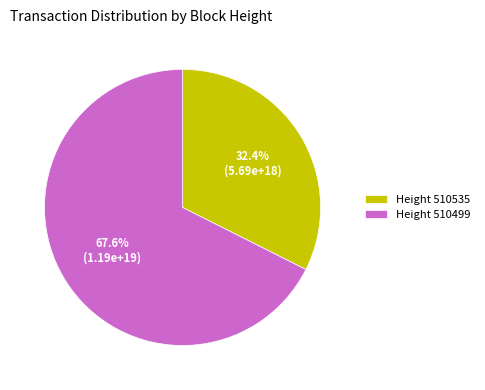

Which slice is the smallest?

Height 510535